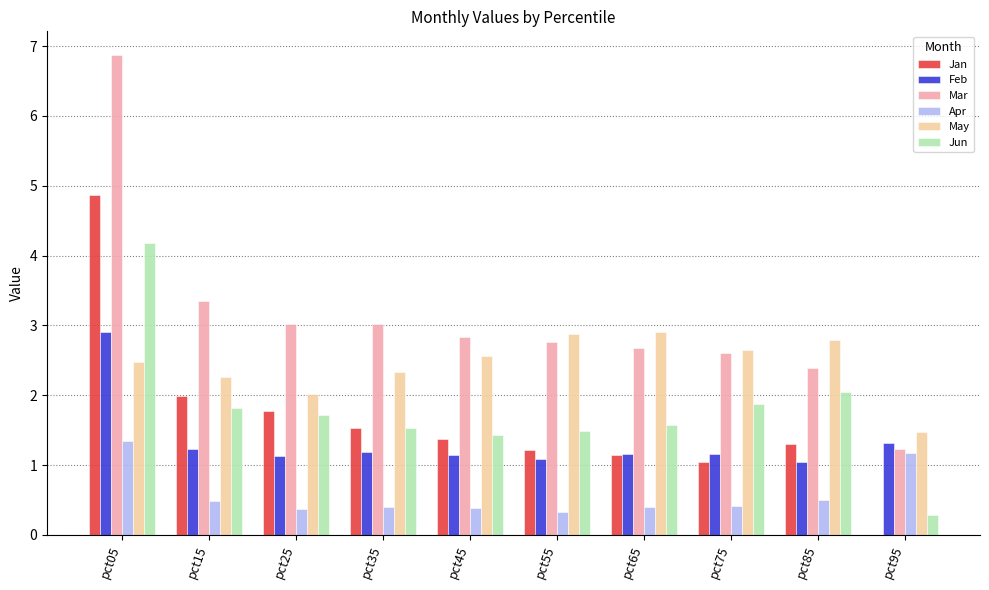

How many distinct data groups are displayed?

6